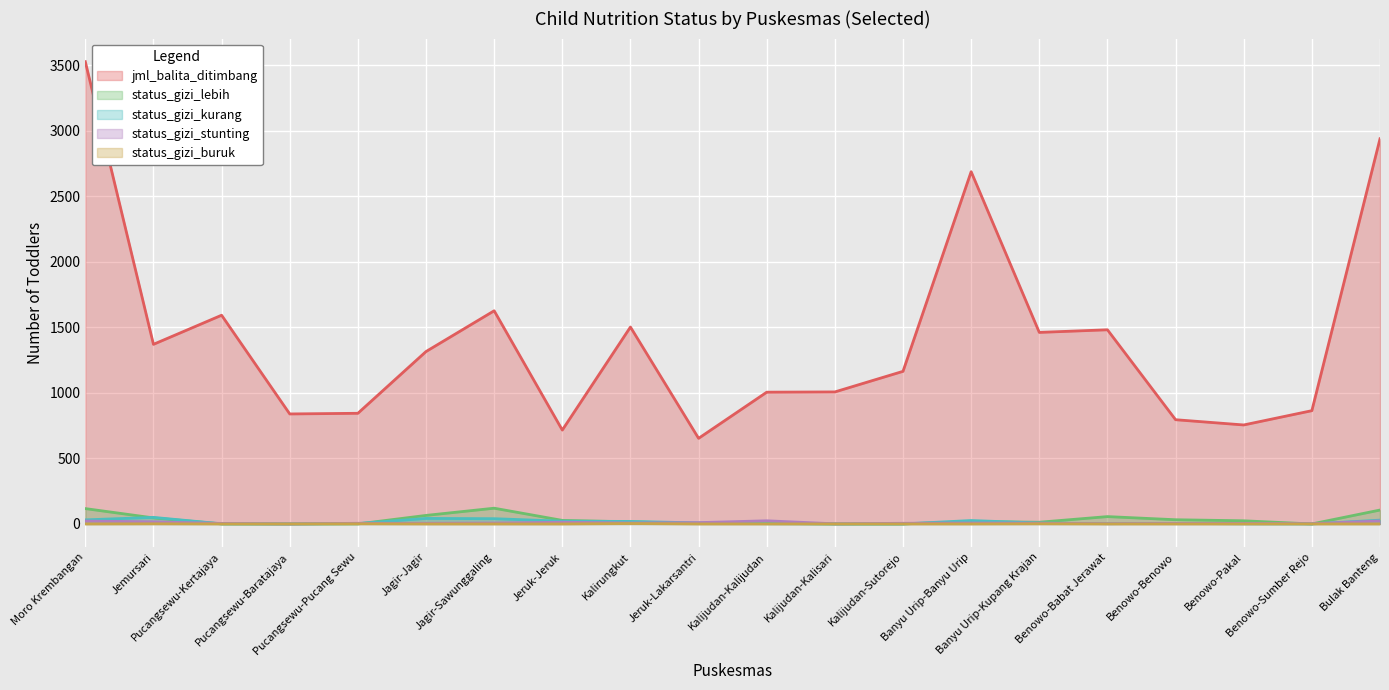

Where does the status_gizi_lebih series first go above 18?

Moro Krembangan